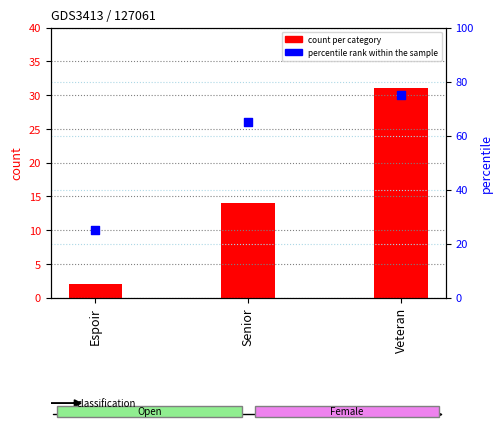

Which series contains the lowest Y value?

count